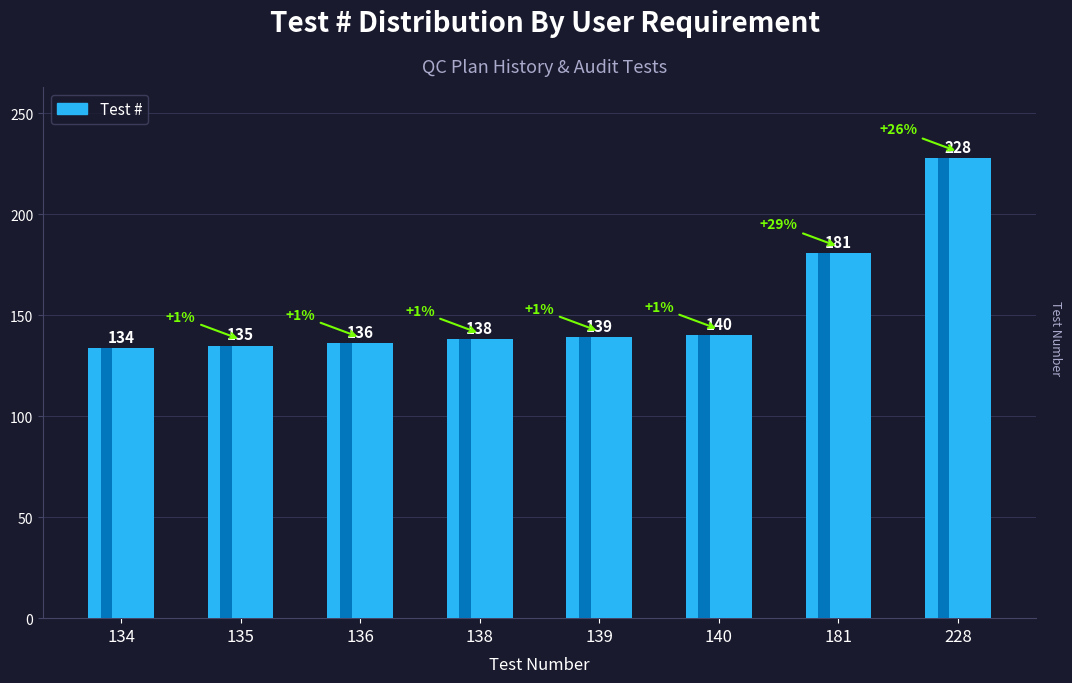

What is the approximate value at 228, to the nearest 10?

230